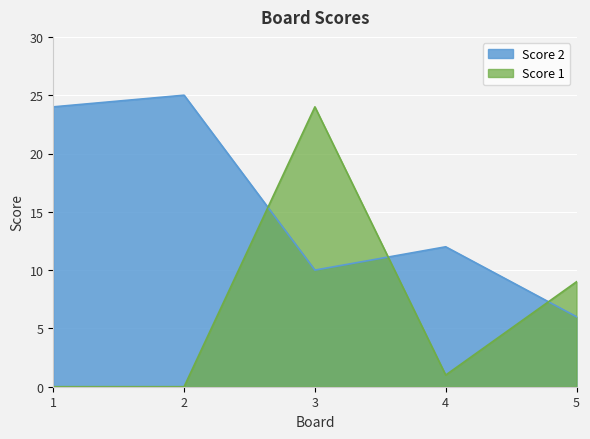

Where is the first local maximum for Score 2?

2